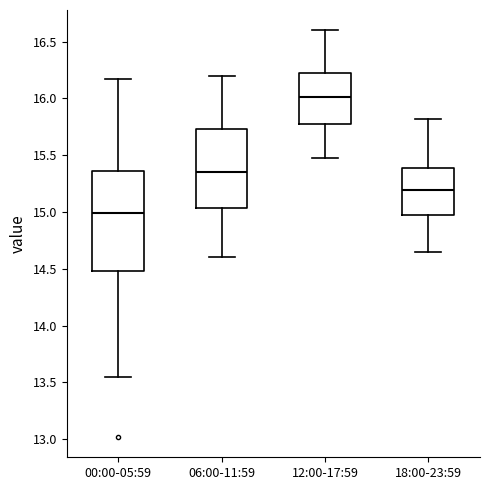

Comparing the boxes themselves (not the whiskers), which one is the tallest?

00:00-05:59